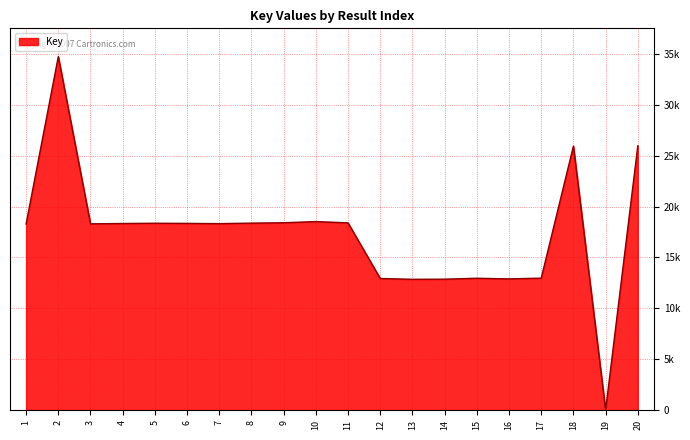

What is the value of the 5th point from the left?

18355